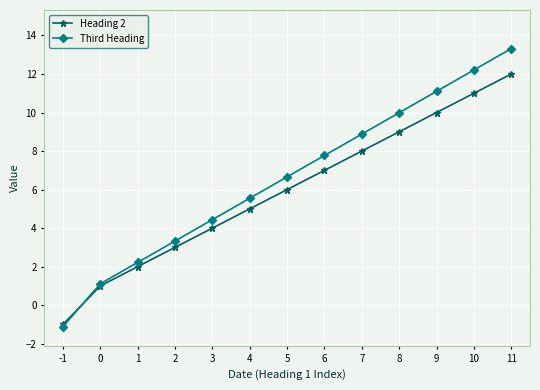

What is the value of the Heading 2 point at the 9th from the left?

8.0